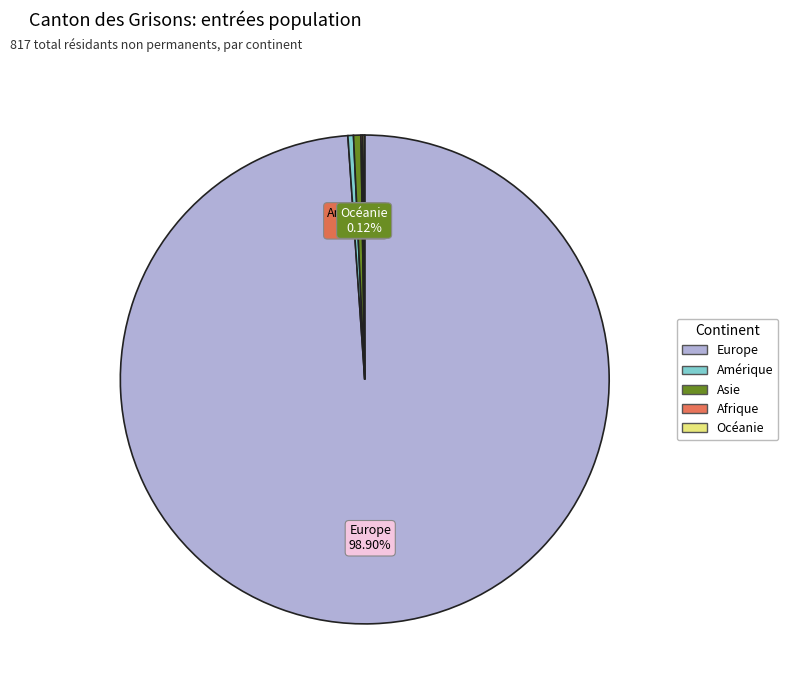

Which category accounts for the majority?

Europe